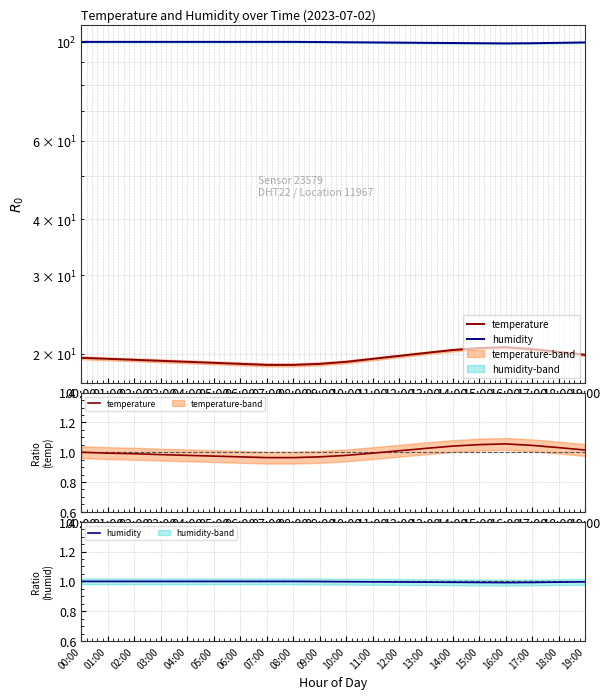

Count the number of categories in the chart.

20